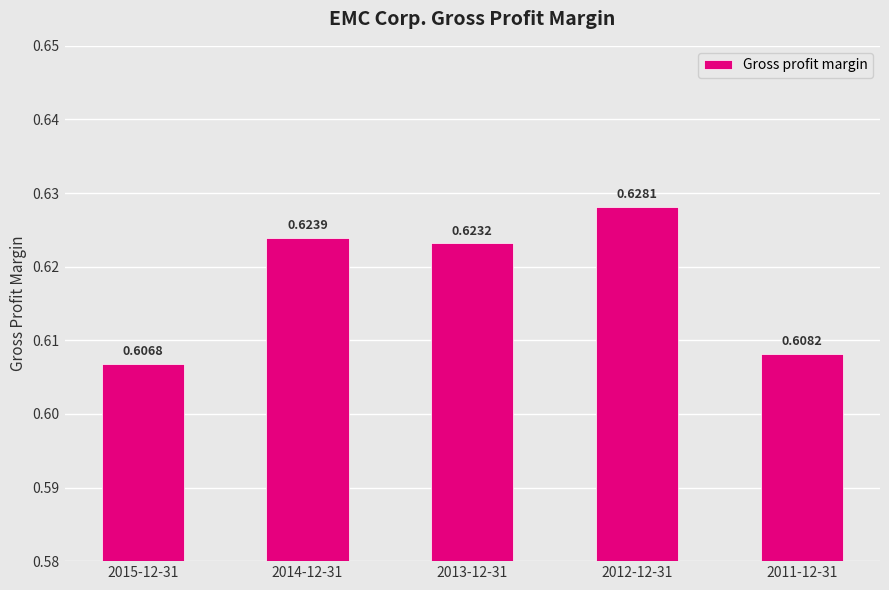

Between 2015-12-31 and 2013-12-31, which is larger?

2013-12-31